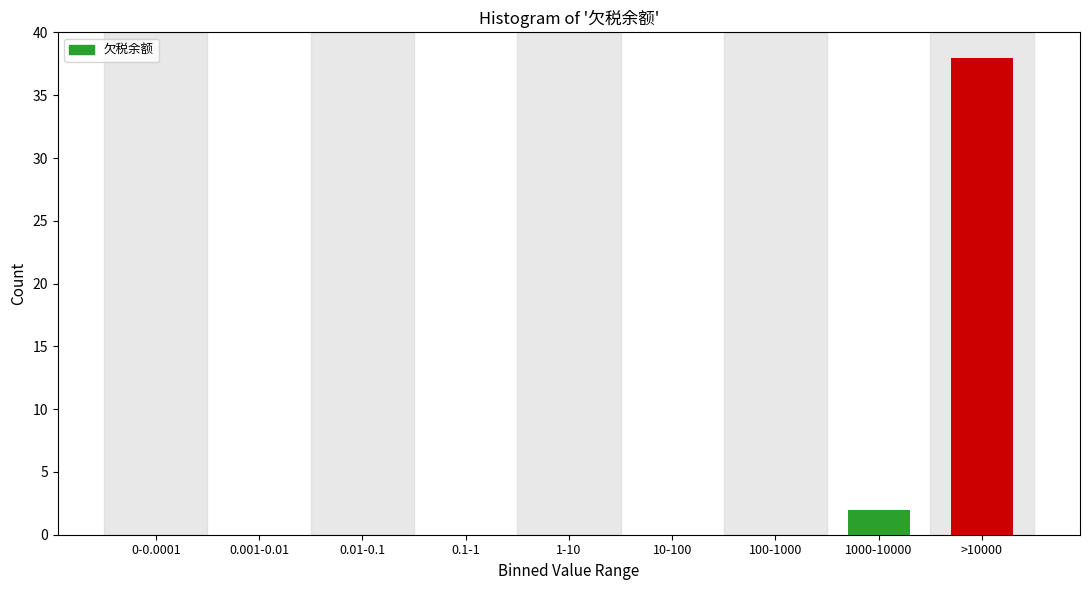

Reading right to left, transcribe all the data shown in this chart.

>10000=38	1000-10000=2	100-1000=0	10-100=0	1-10=0	0.1-1=0	0.01-0.1=0	0.001-0.01=0	0-0.0001=0